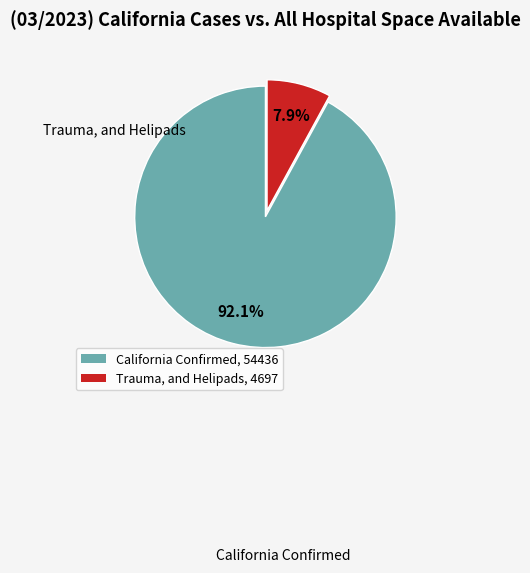

Count the number of slices in the pie.

2